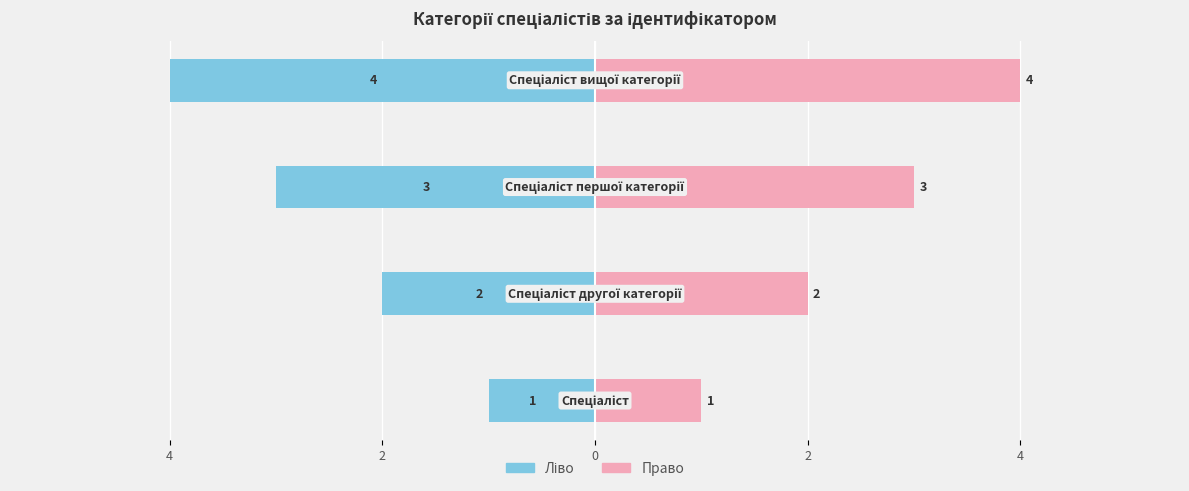

How many distinct data groups are displayed?

2